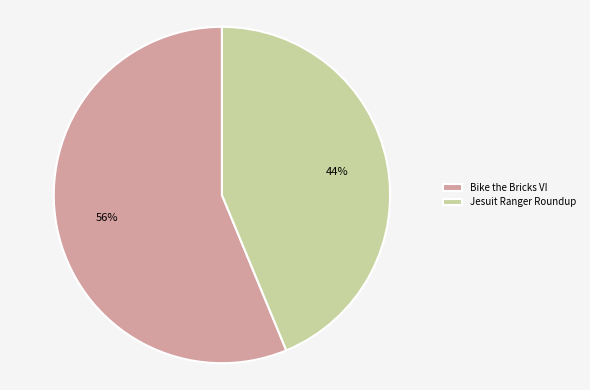

True or false: Jesuit Ranger Roundup accounts for 34% of the total.

False